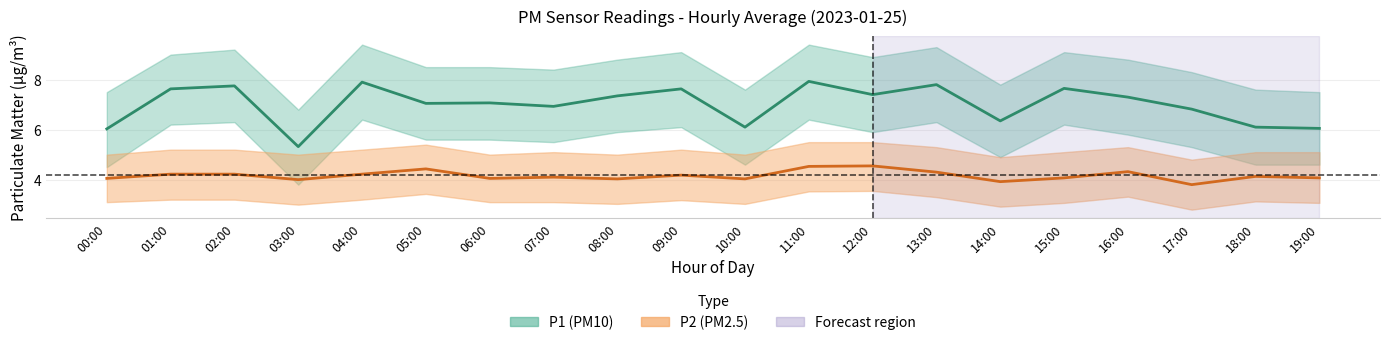

Read the P2 (PM2.5) mean value at 04:00.

4.2